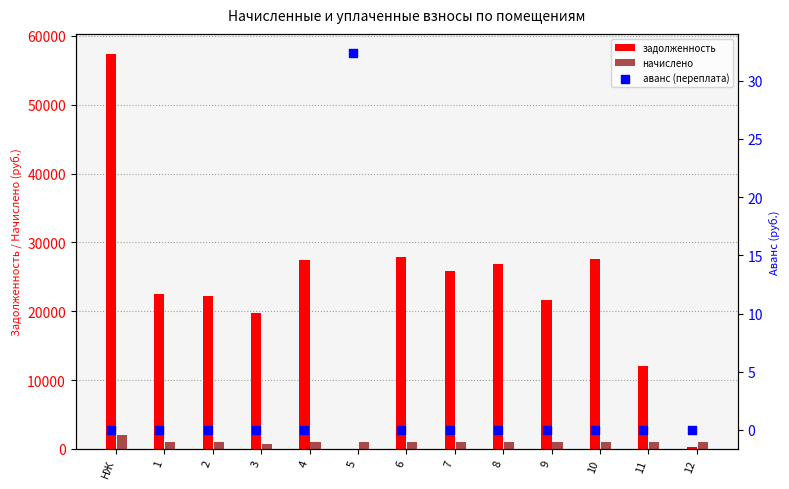

What is the sum of all начислено values?

13544.6